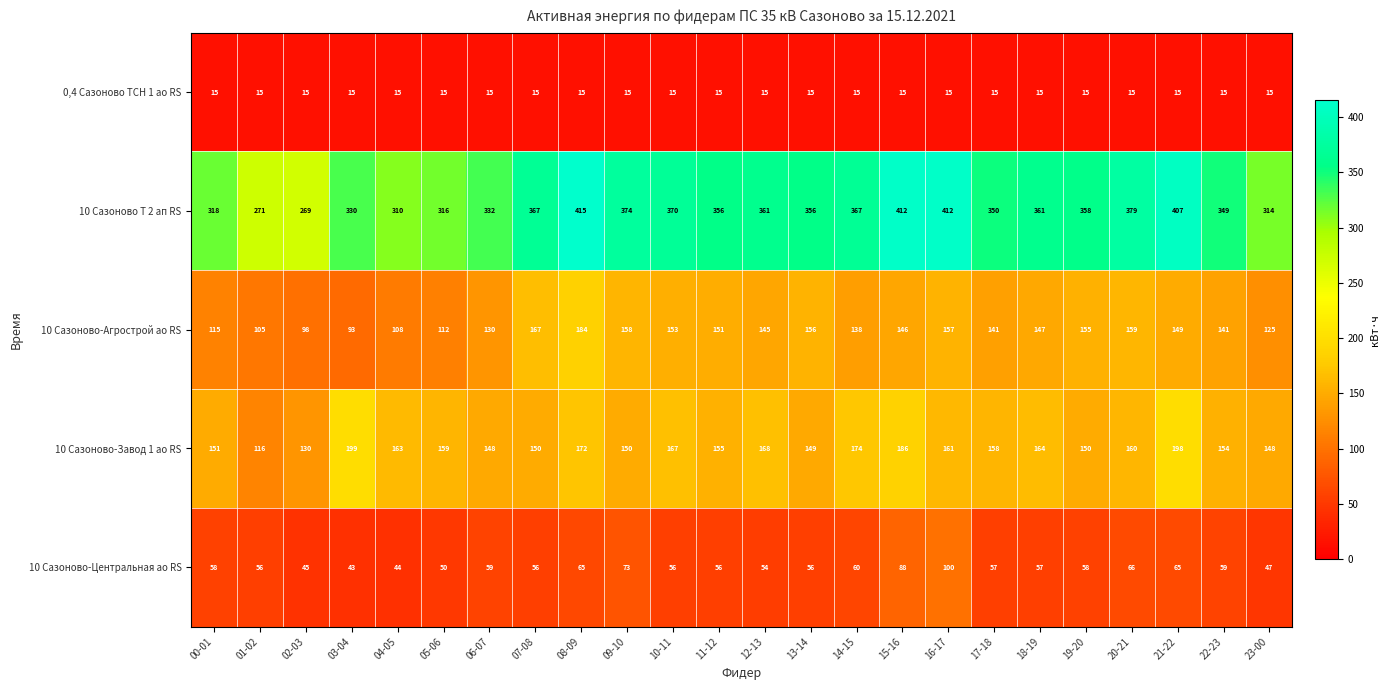

Which series has the largest total across all categories?

10 Сазоново Т 2 ап RS